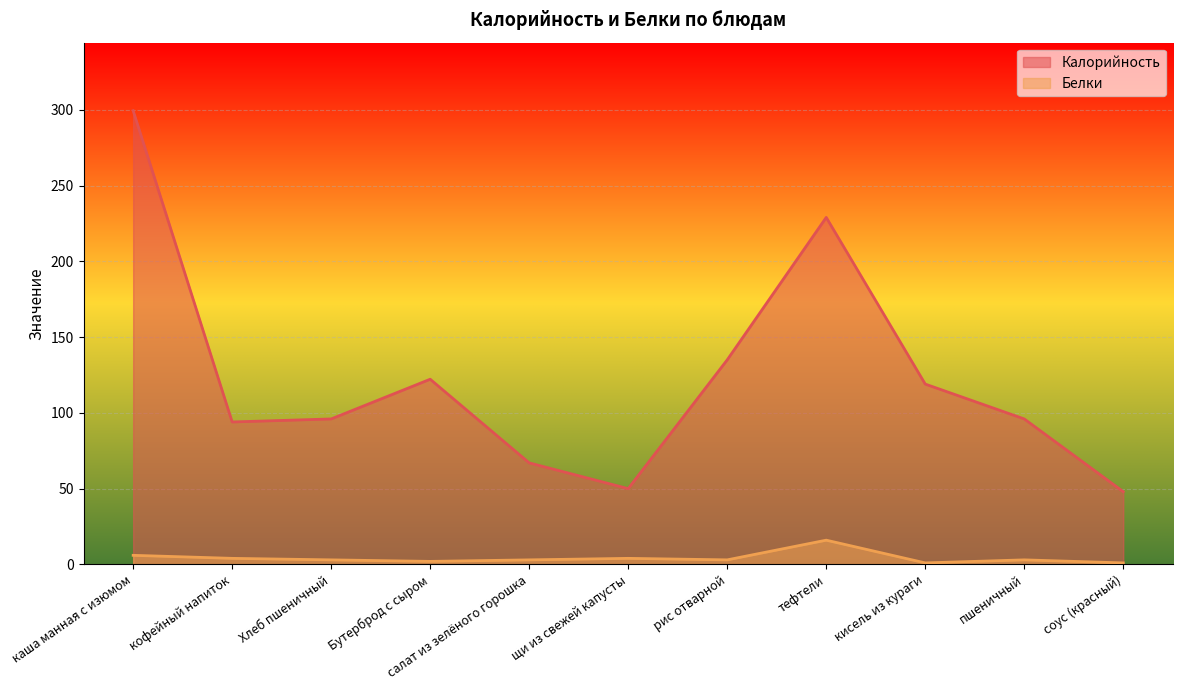

What position from the left is Бутерброд с сыром?

4